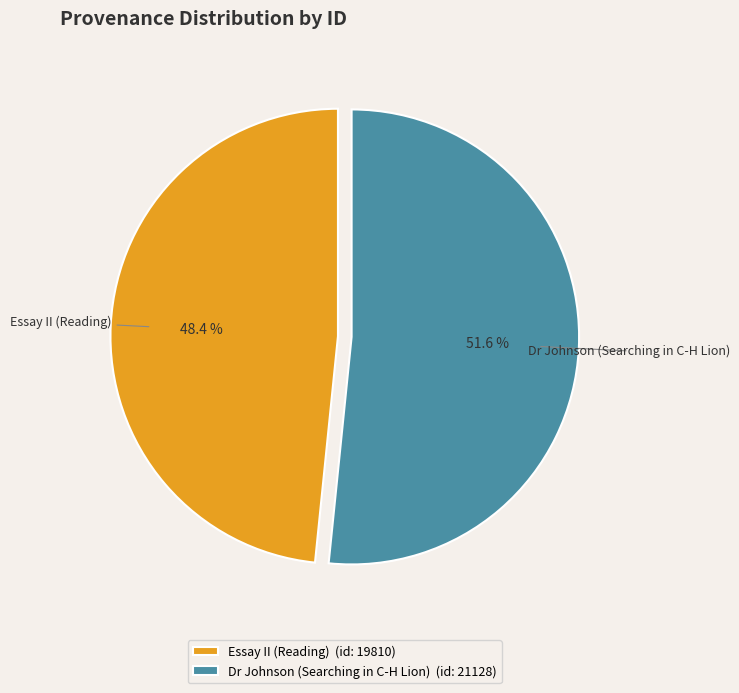

What is the ratio of the value at Dr Johnson (Searching in C-H Lion) to the value at Essay II (Reading)?

1.1